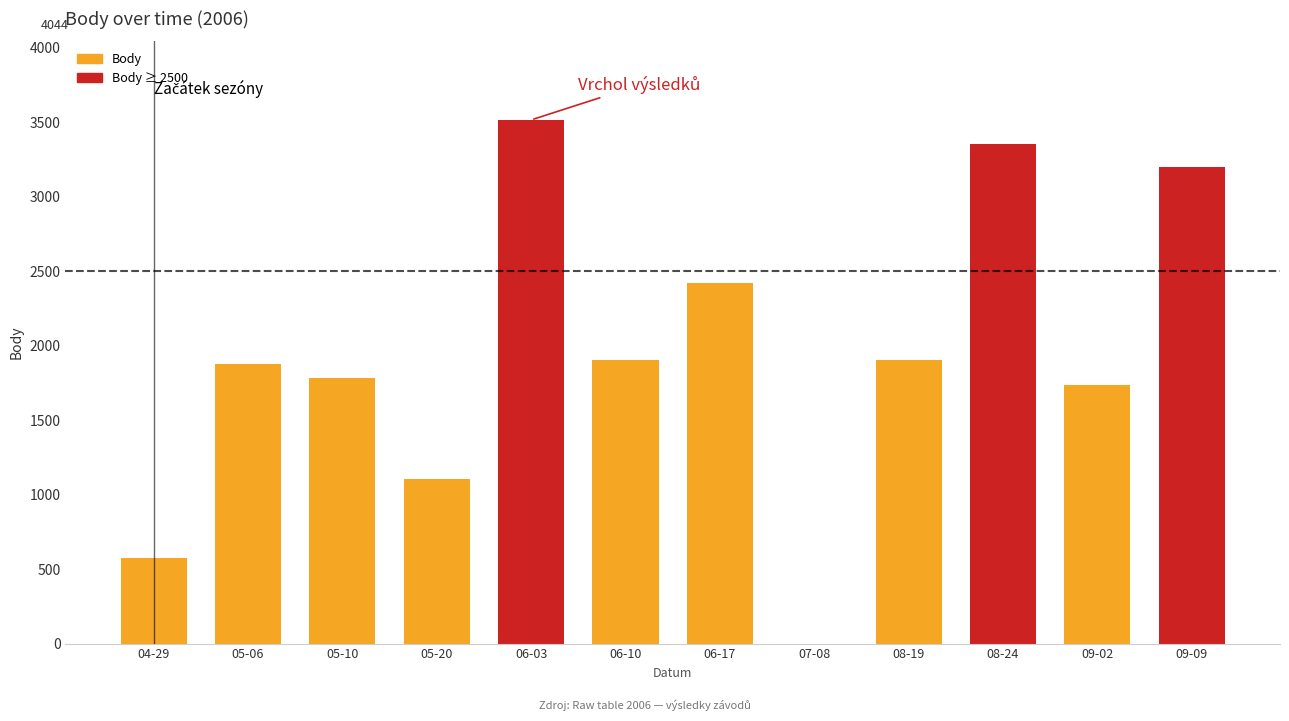

What is the maximum value shown in the chart?

3517